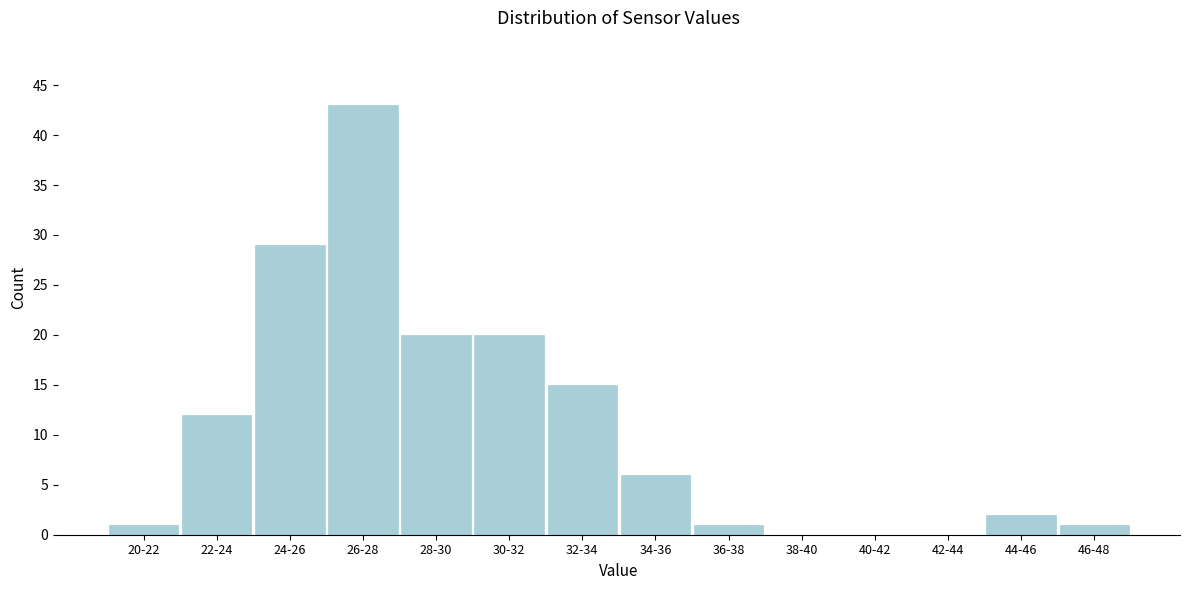

Reading left to right, extract all data points from this chart.

20-22=1	22-24=12	24-26=29	26-28=43	28-30=20	30-32=20	32-34=15	34-36=6	36-38=1	38-40=0	40-42=0	42-44=0	44-46=2	46-48=1